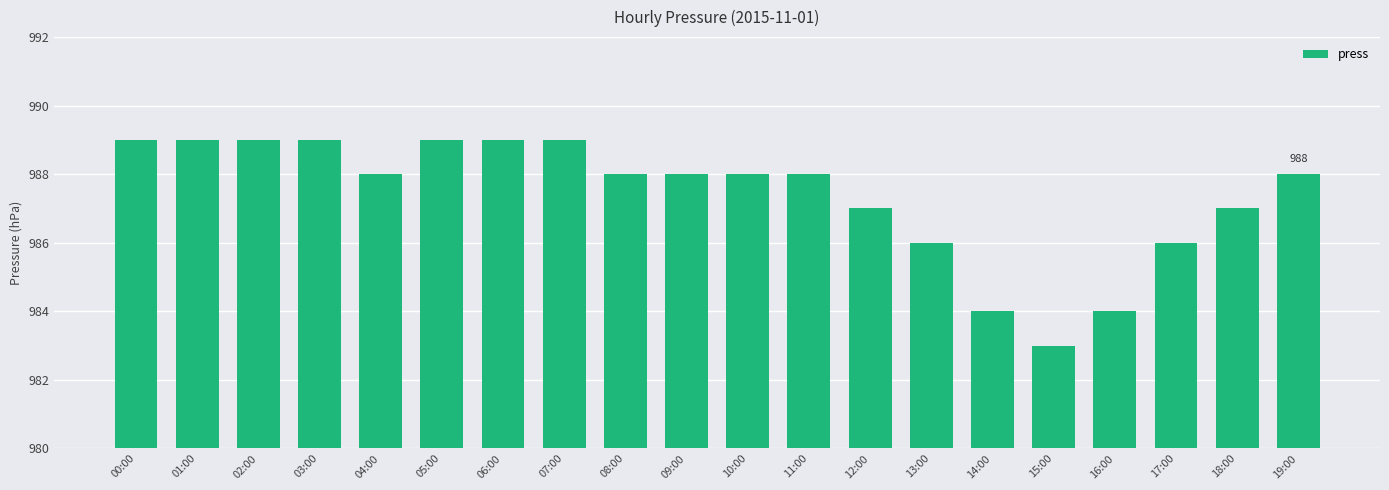

What is the approximate value at 09:00?

988